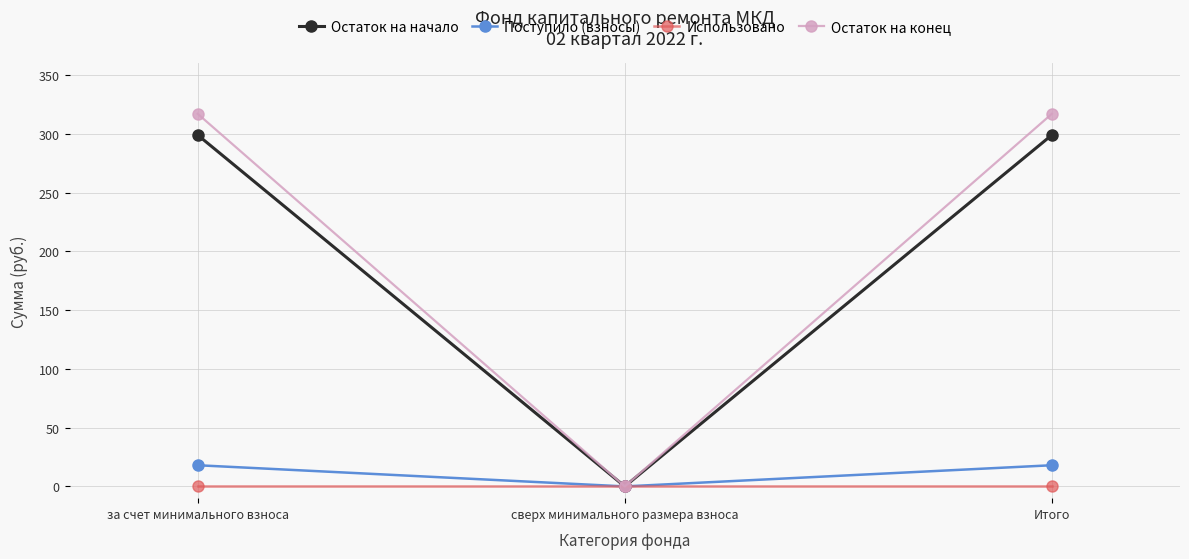

Is the value of Остаток на начало at за счет минимального взноса greater than the value of Использовано at Итого?

Yes